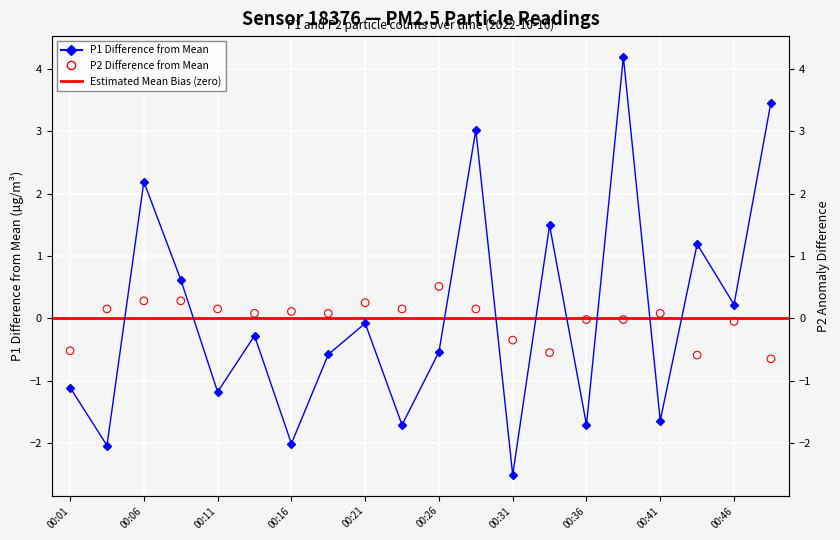

Which series contains the lowest Y value?

P1